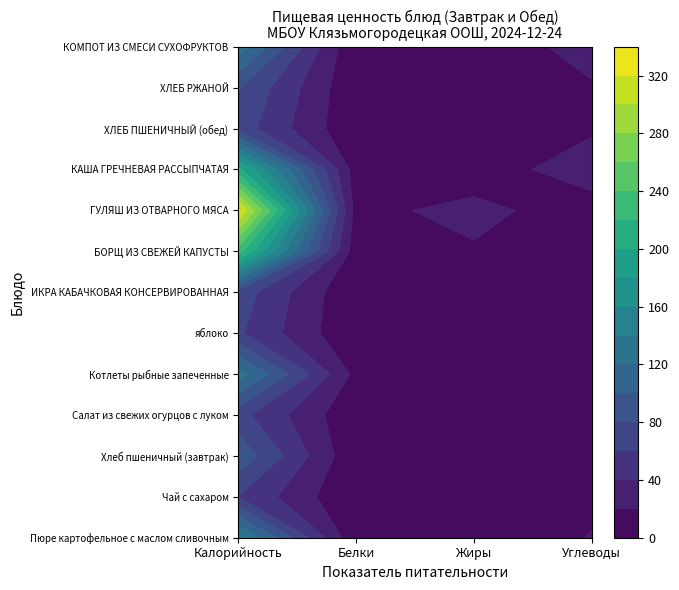

What is the total value across all series at 1?

58.3